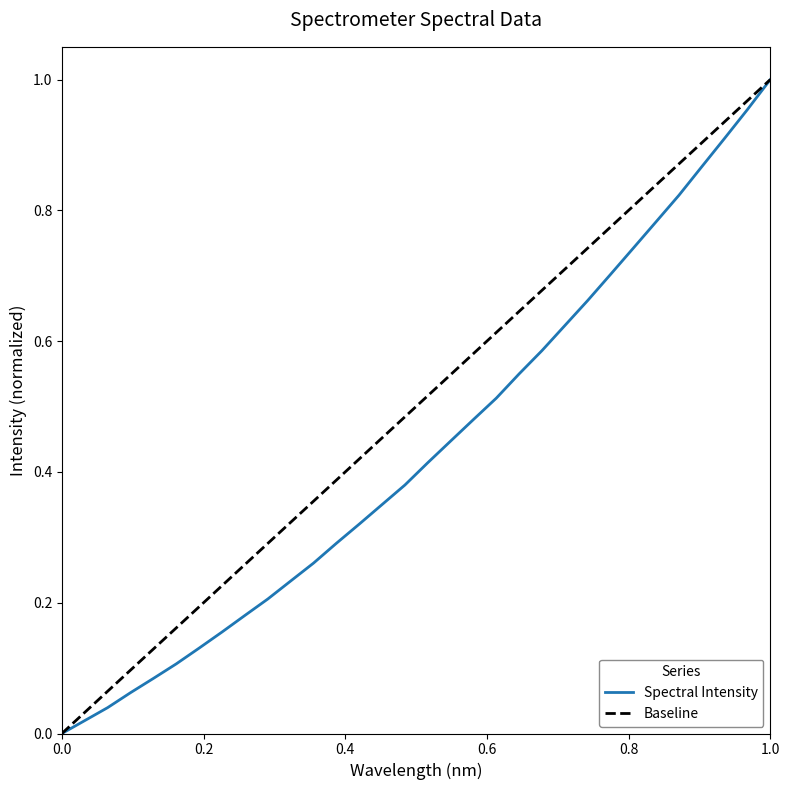

The value of Spectral Intensity at 0.0 is 0.0. True or false?

True